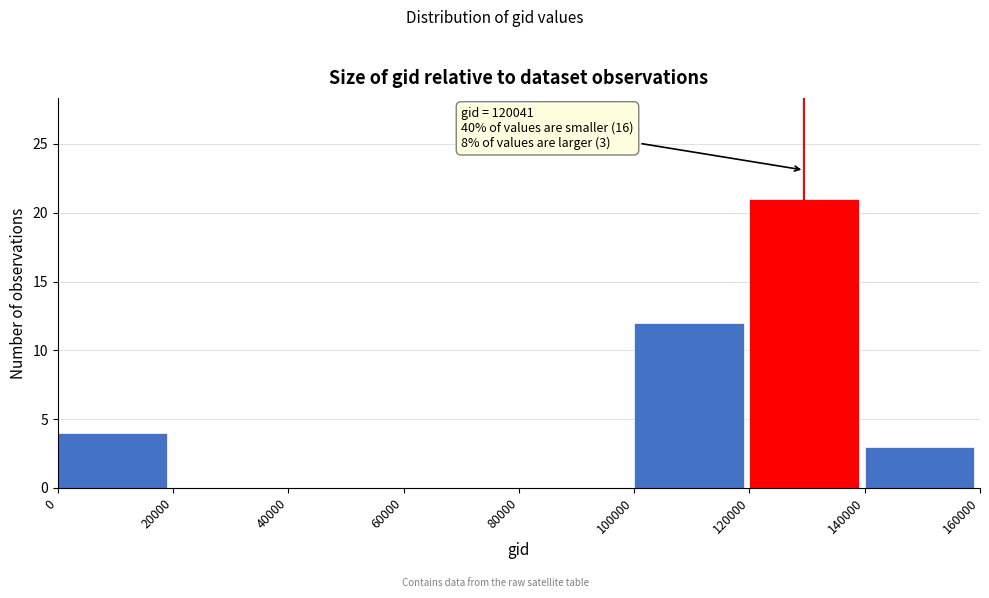

Over which range of the x-axis is the bar tallest?

120000 to 140000